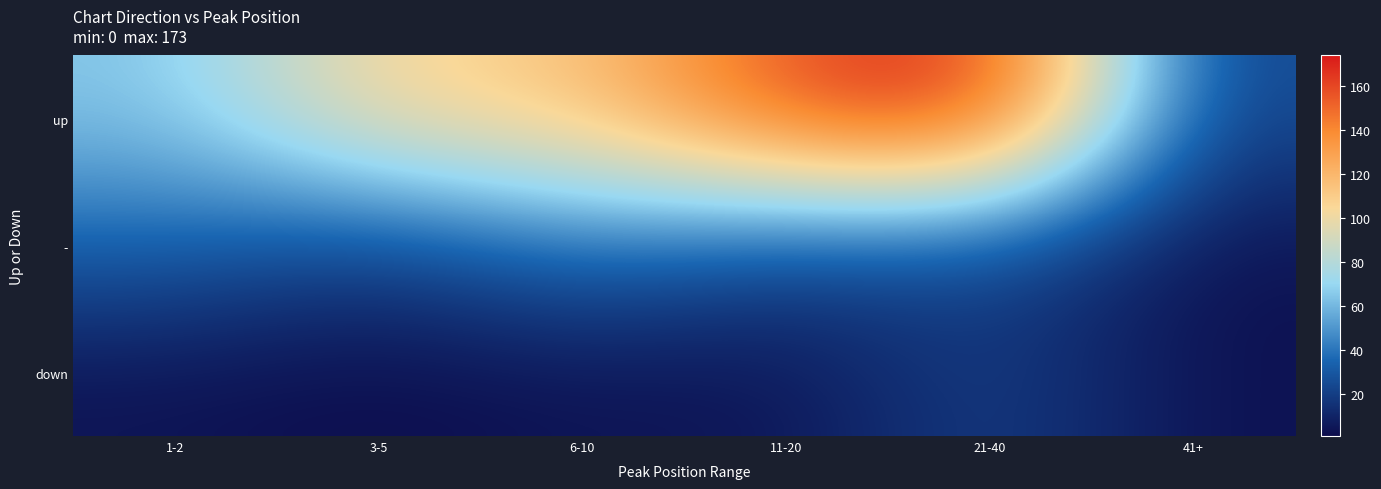

Which series has the largest total across all categories?

up